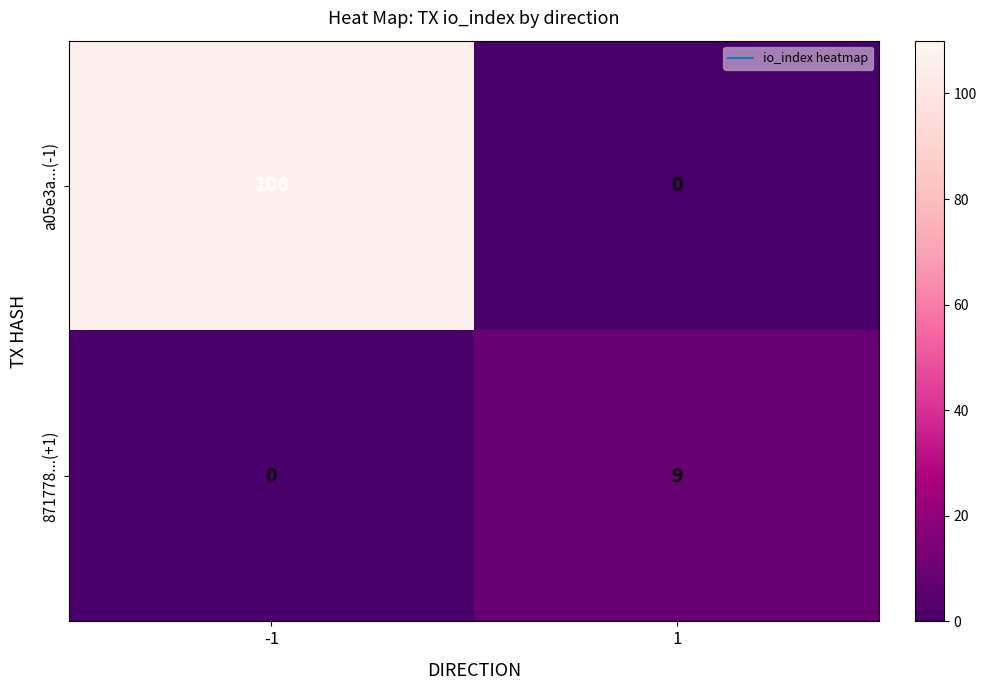

What is the spread (max minus min) of values at 1?

9